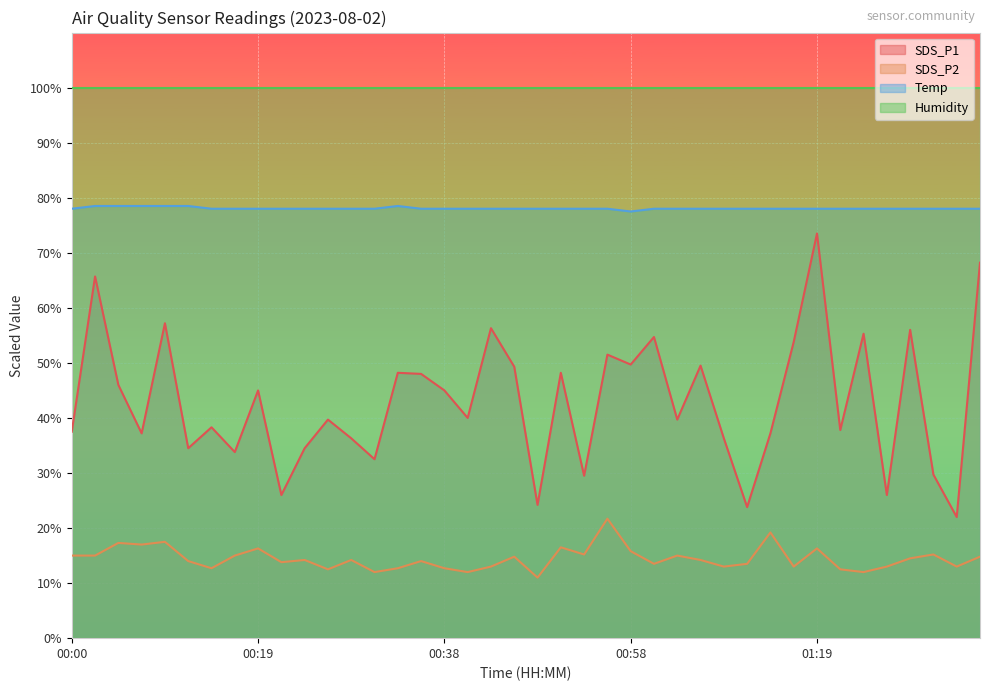

How many categories are shown in the chart?

40